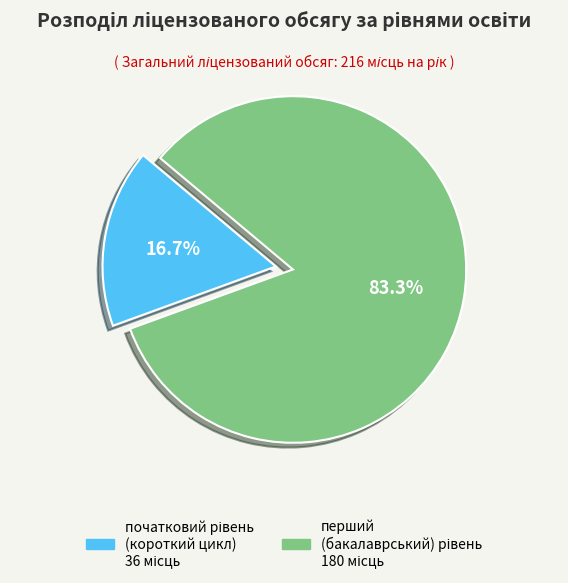

Is there a majority slice in this chart?

Yes